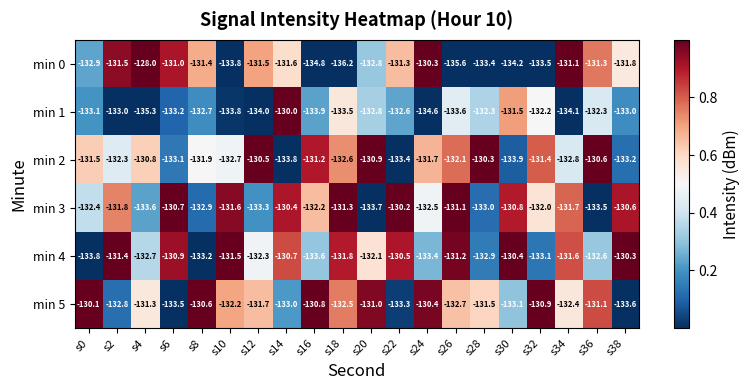

Between s4 and s32, which series saw the biggest shift?

min 0